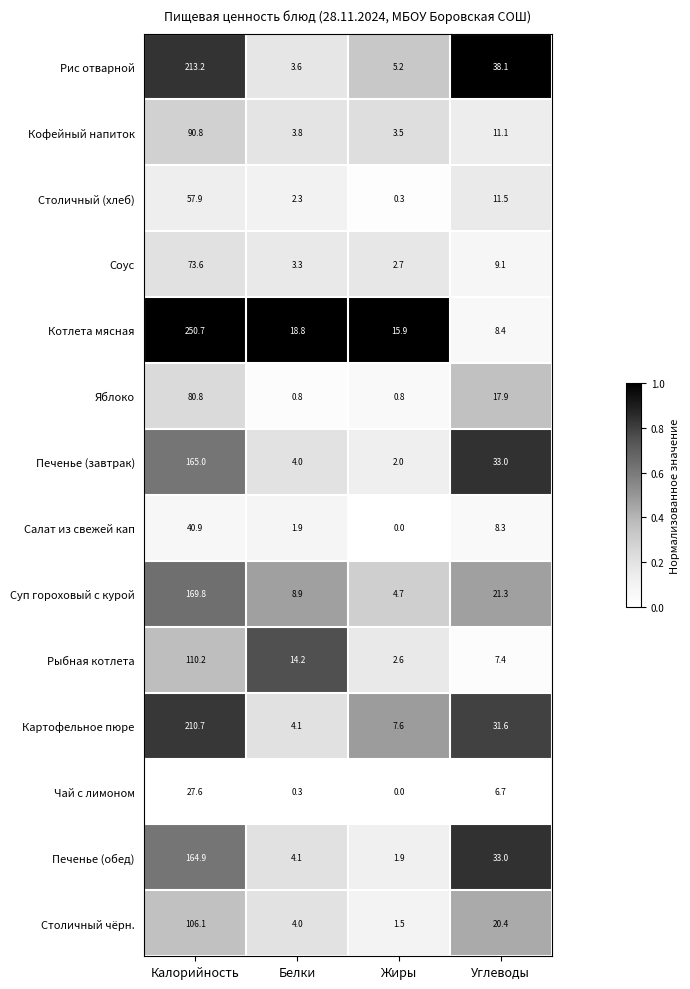

What is the approximate value of Картофельное пюре at Жиры?

7.6